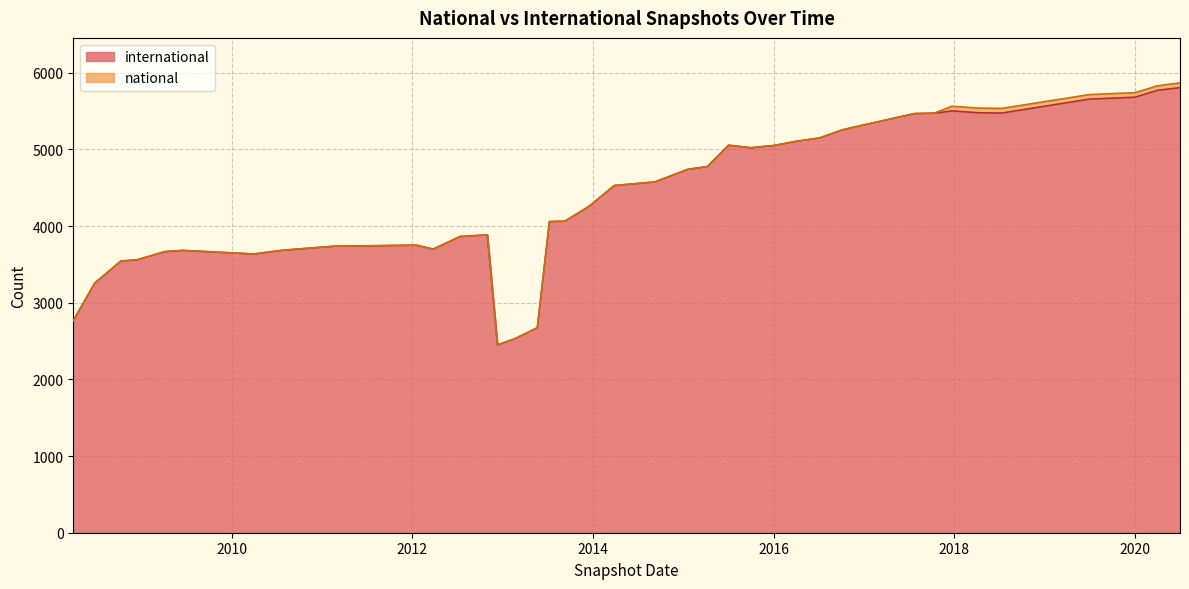

Rank the series by their average value, from lowest to highest.

national, international